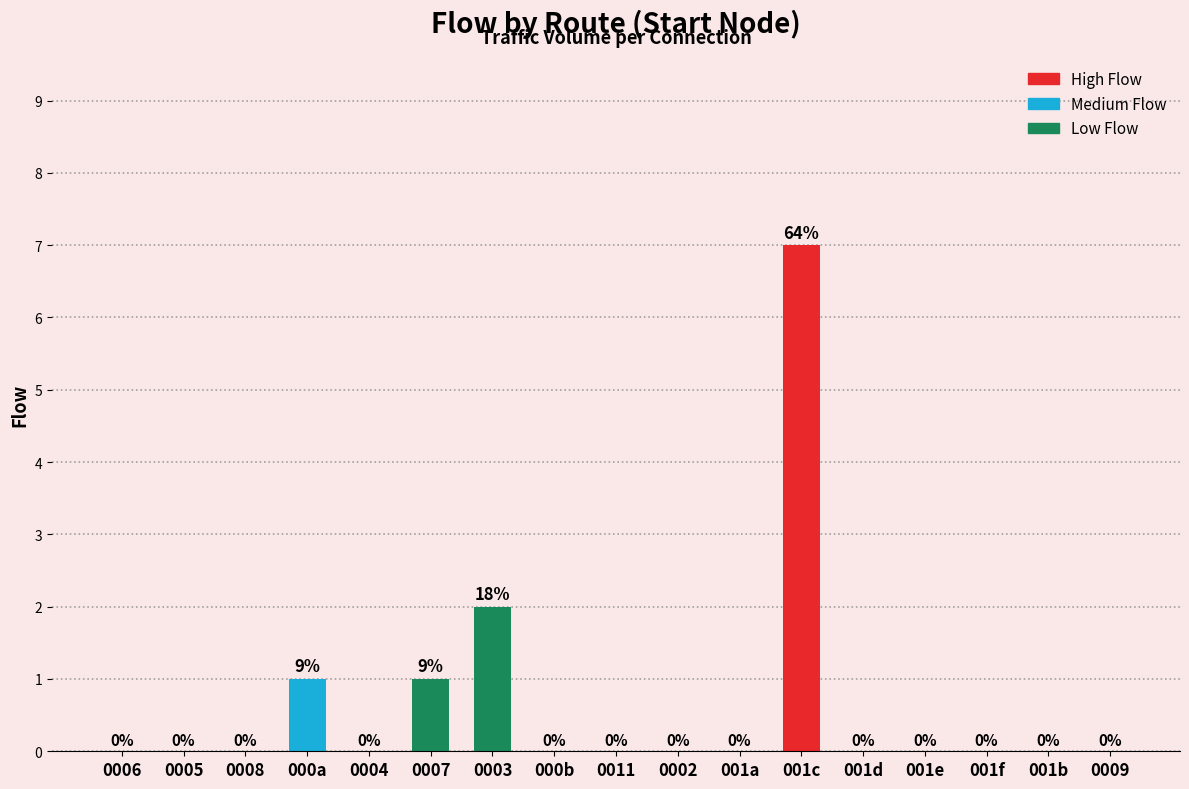

What is the change in value from 0004 to 0003?

+2